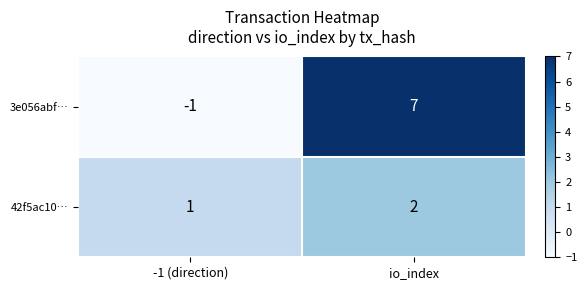

Where is 42f5ac10… nearest to the value 1?

-1 (direction)